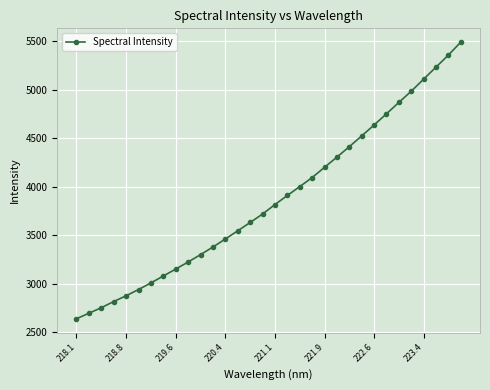

Reading left to right, extract all data points from this chart.

2638.3	2695.2	2752.3	2816.1	2875.5	2940.1	3008.1	3080.0	3151.0	3224.4	3300.1	3378.7	3461.6	3546.0	3631.8	3719.0	3816.9	3910.7	4002.2	4095.3	4201.2	4306.3	4413.9	4525.4	4637.8	4753.5	4870.9	4986.3	5111.0	5234.9	5360.0	5492.6